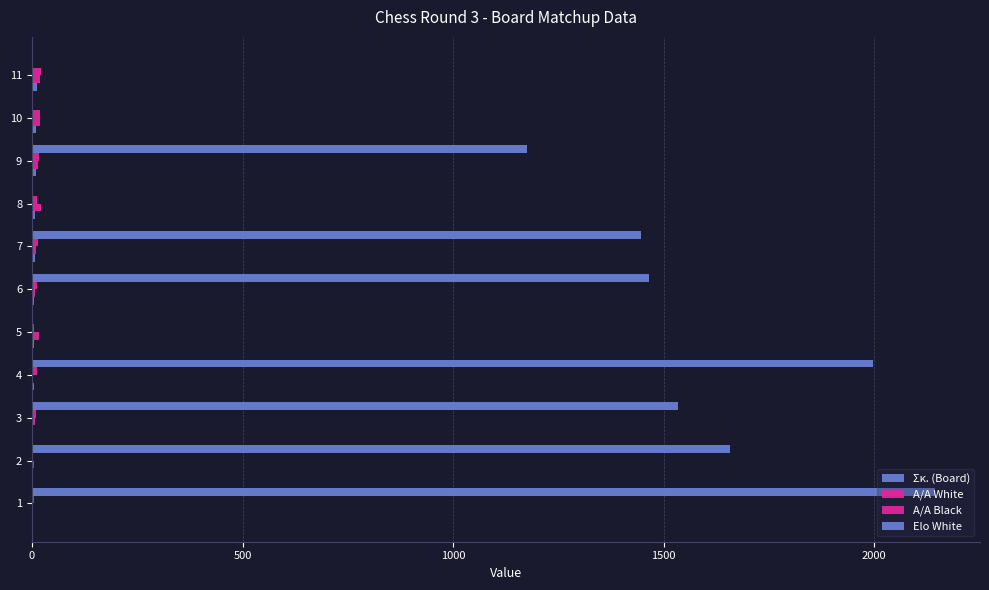

Count the number of categories in the chart.

11